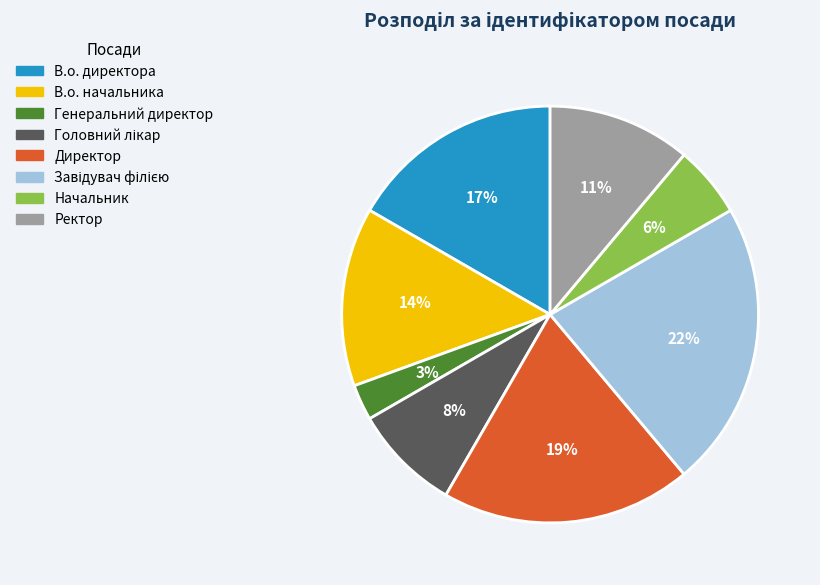

Count the number of slices in the pie.

8